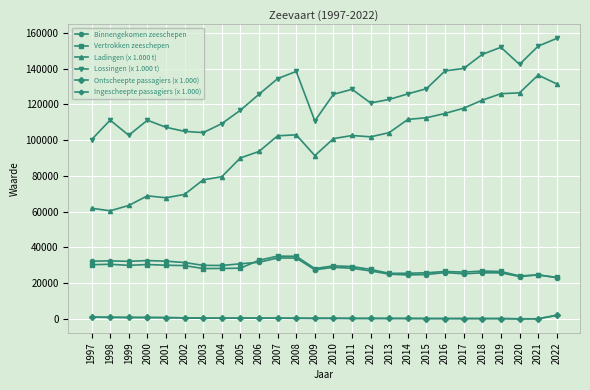

How many lines are shown in the chart?

6